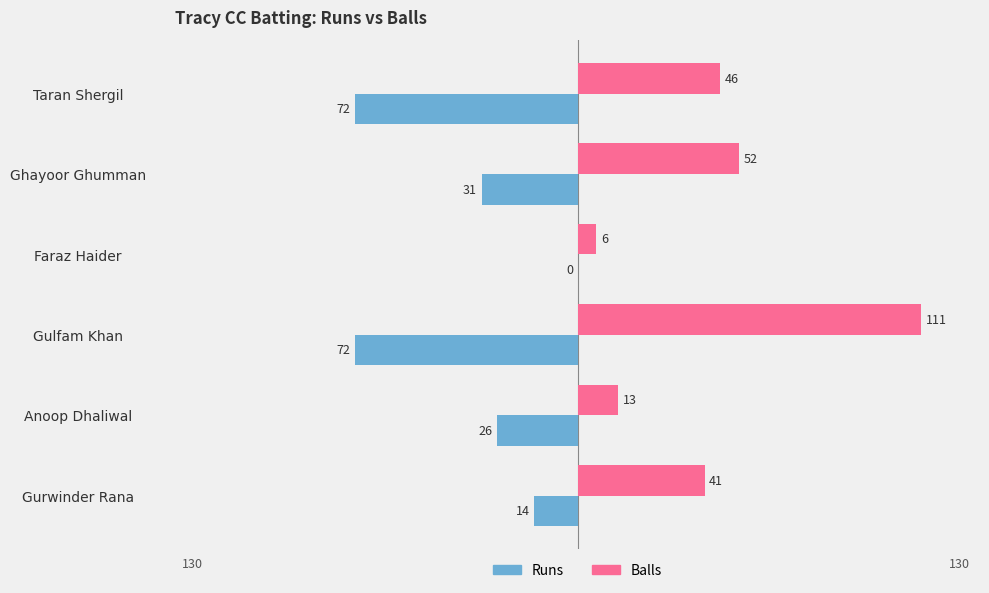

Count the number of categories in the chart.

6